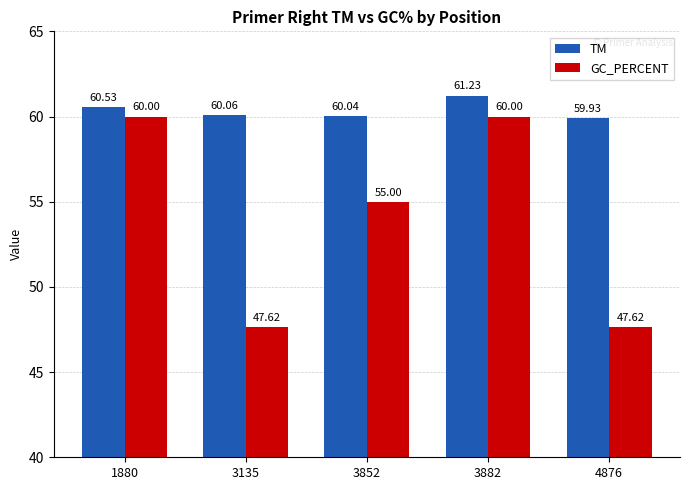

Which series has the largest total across all categories?

TM